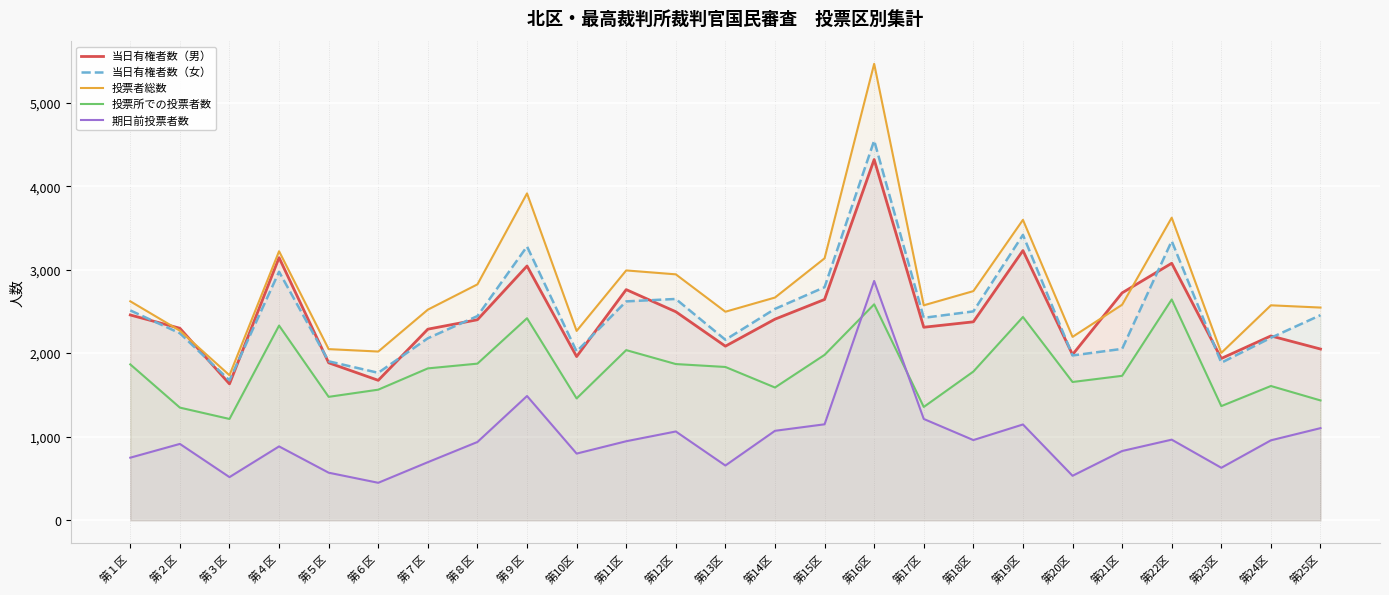

Is this an area chart (filled region under the line)?

No